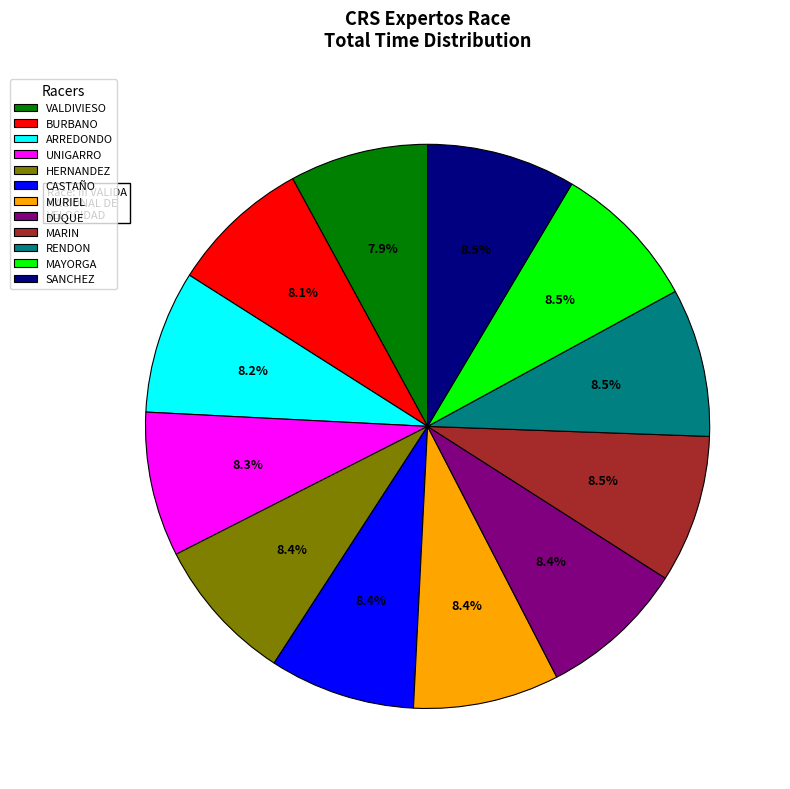

Which slice is the largest?

SANCHEZ